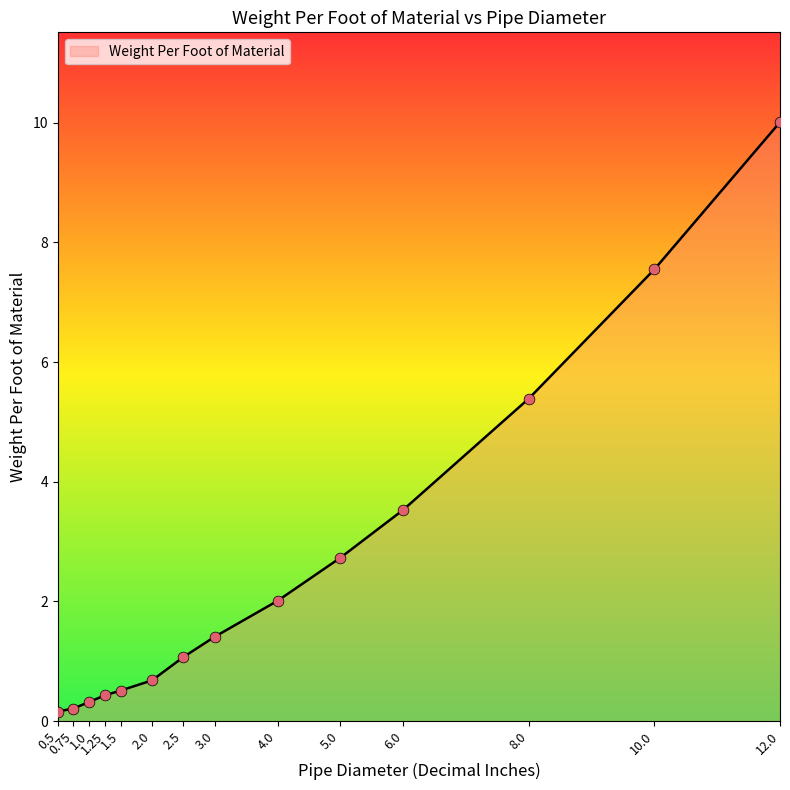

Between 1.0 and 1.5, which is larger?

1.5